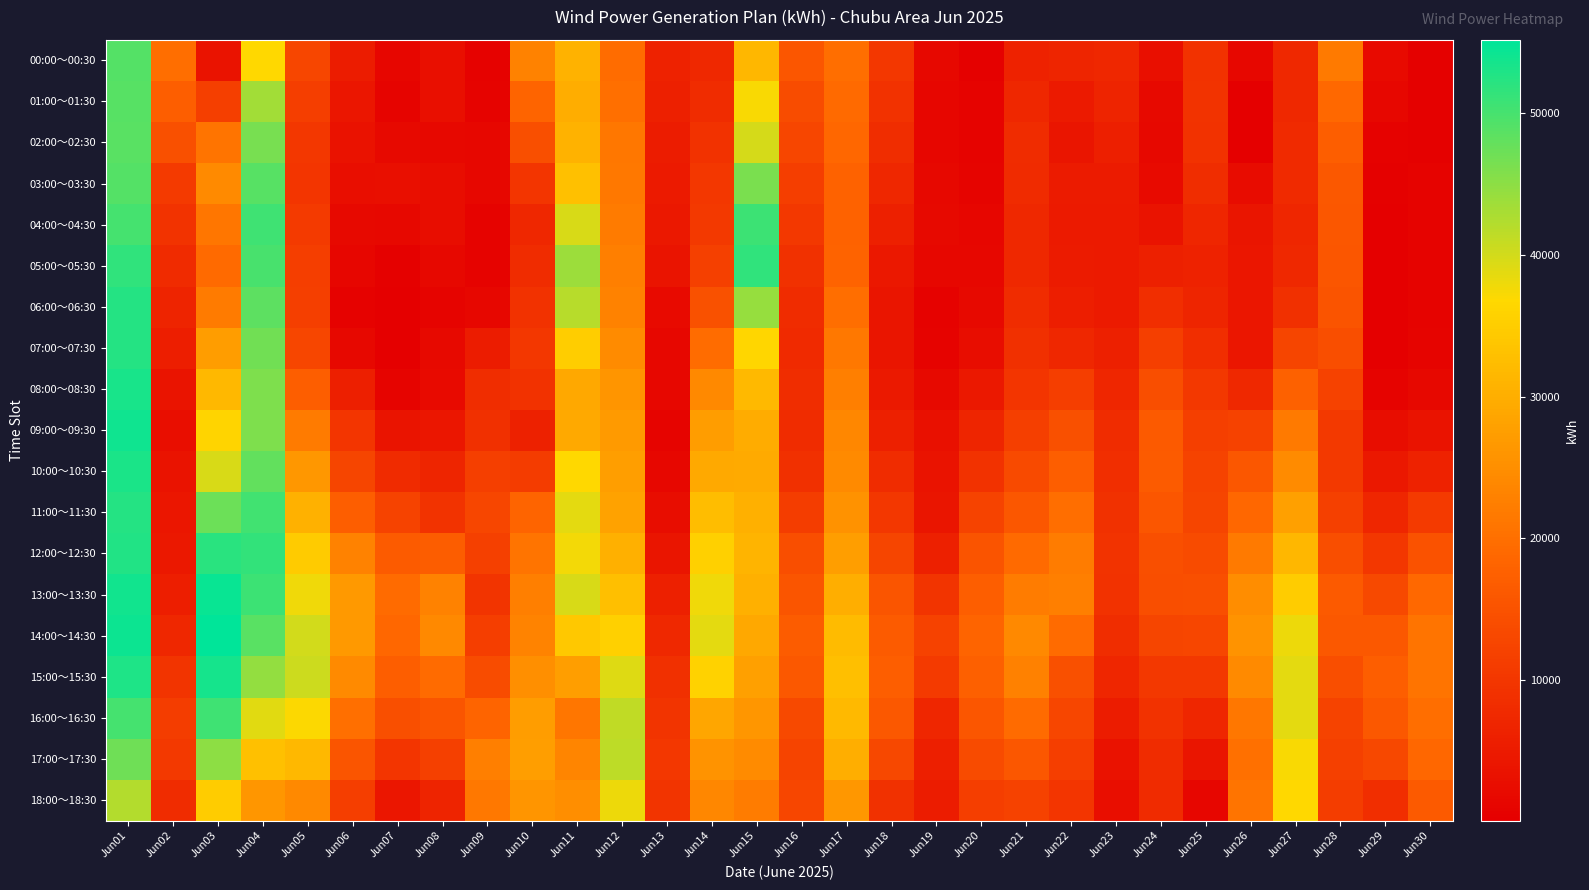

At which category is the sum across all series the highest?

Jun01